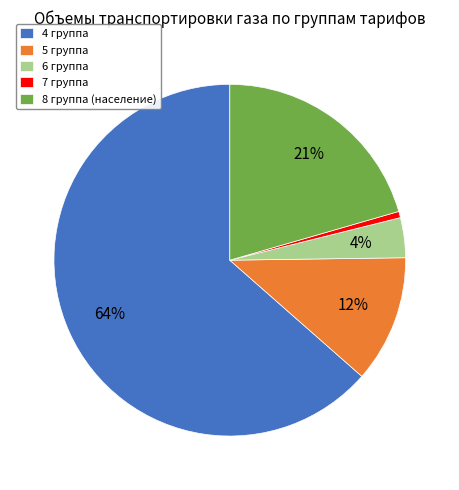

To the nearest percent, what is the average slice percentage?

20%